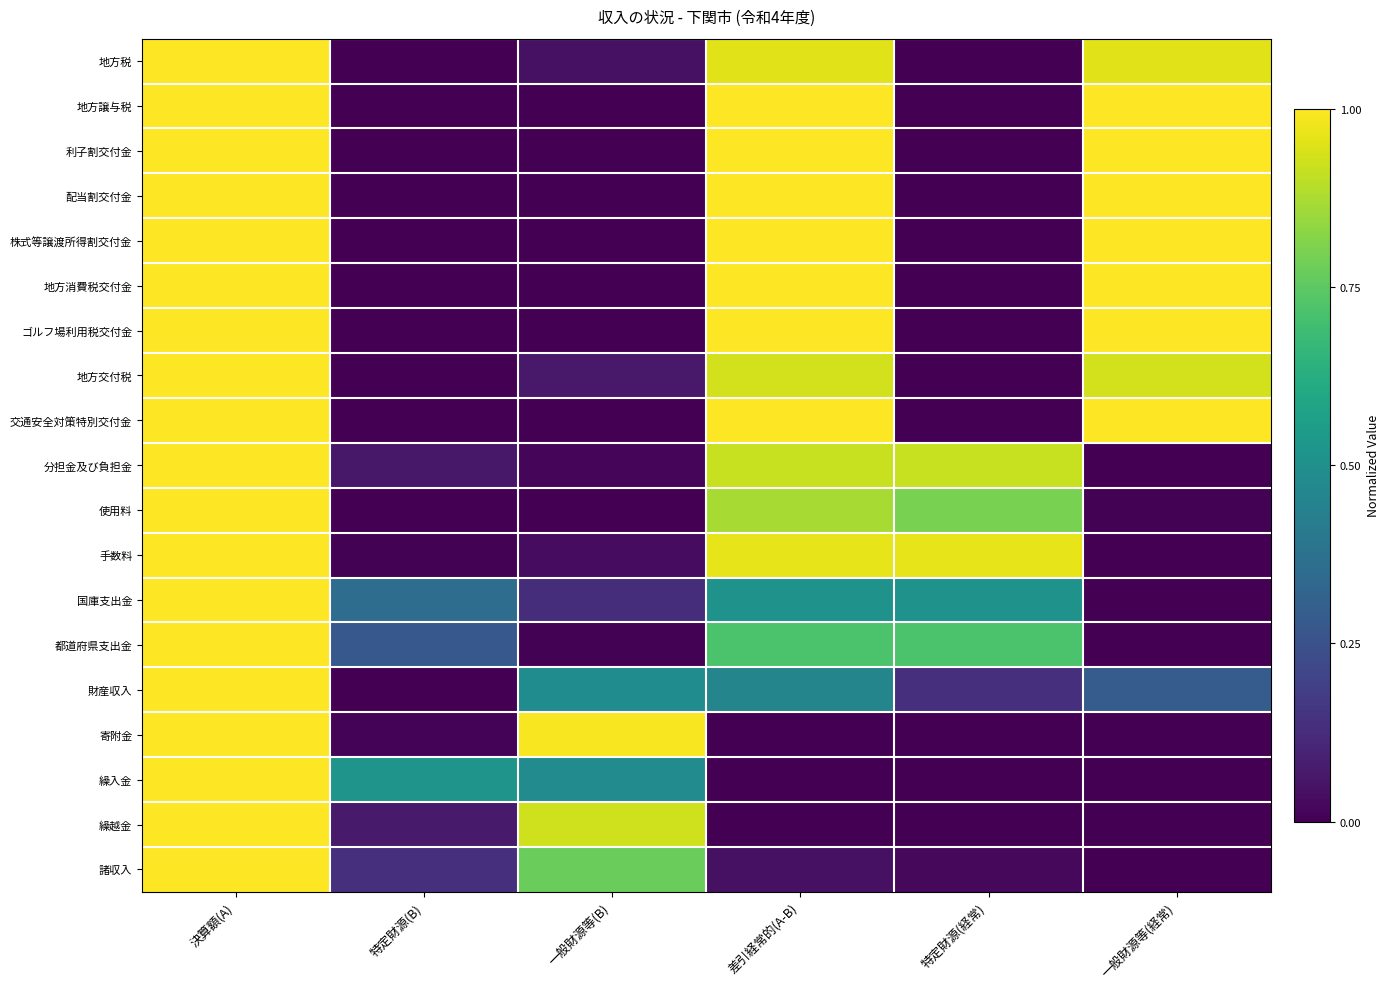

Which series has the largest range (max minus min)?

地方税